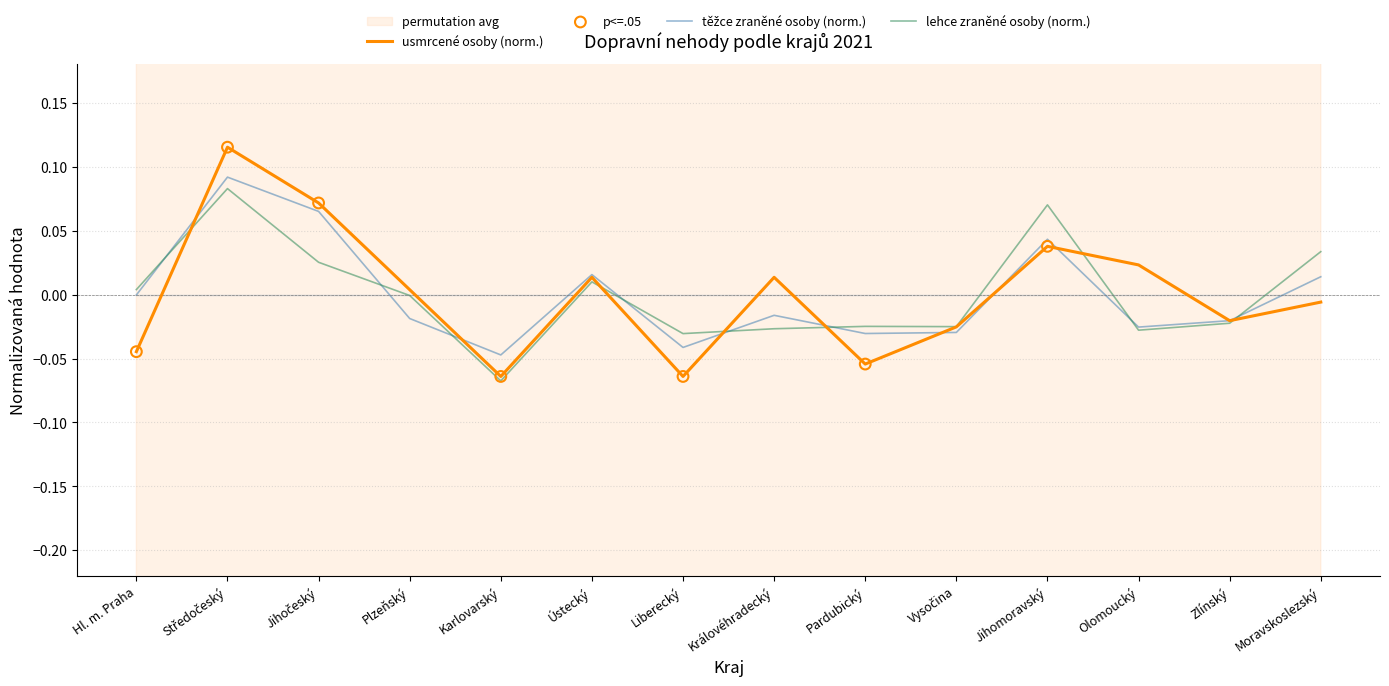

Which series contains the highest Y value?

usmrcené osoby